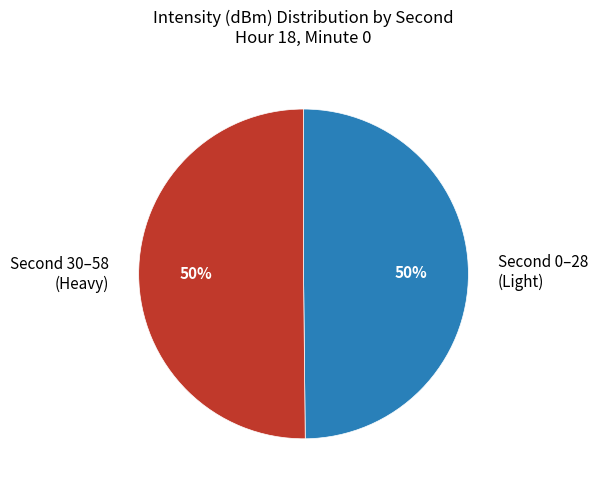

How many slices are in this pie chart?

2